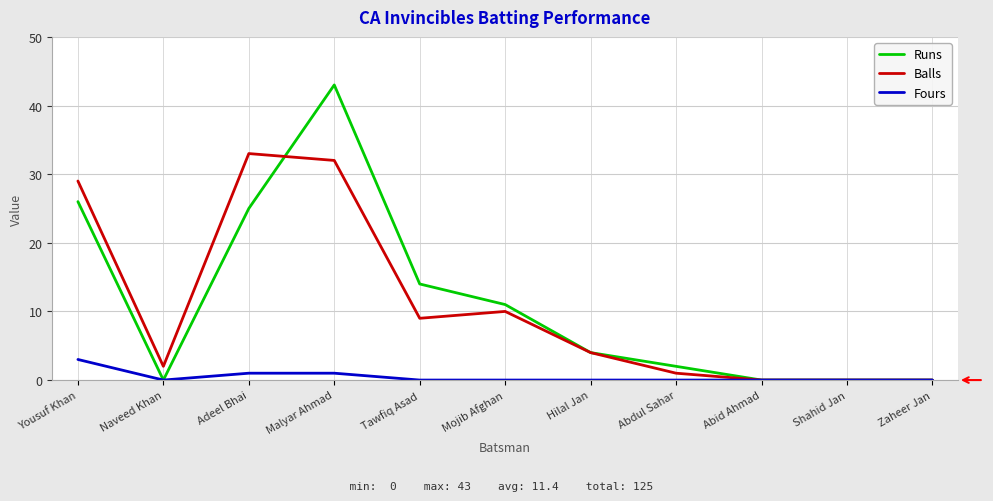

Between Tawfiq Asad and Abdul Sahar, which series saw the biggest shift?

Runs